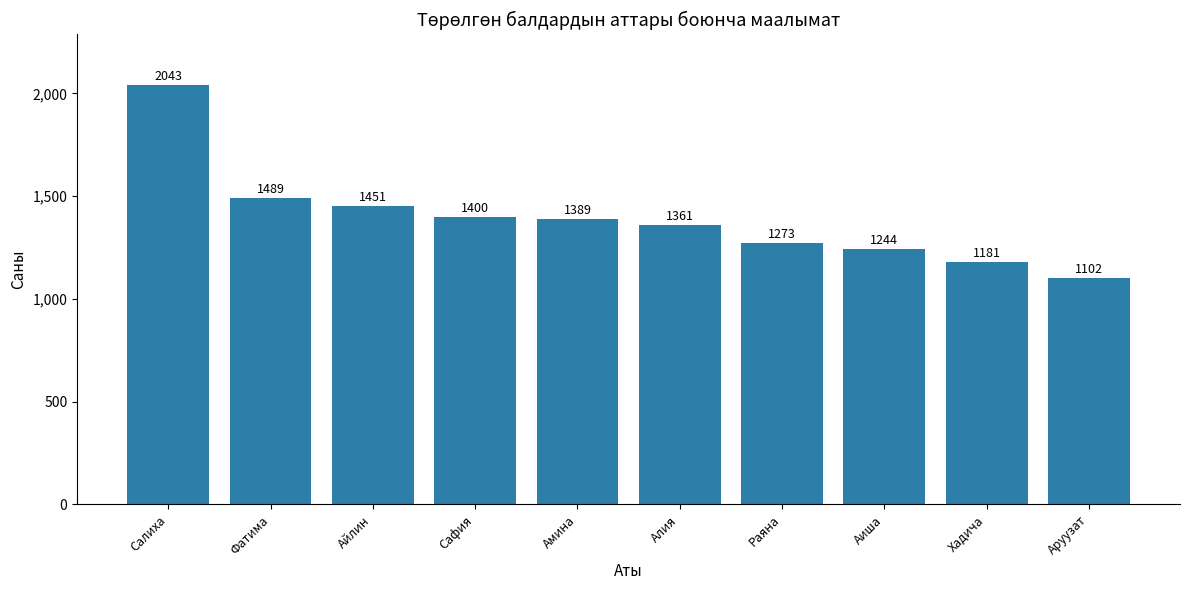

Does the chart contain stacked bars?

No